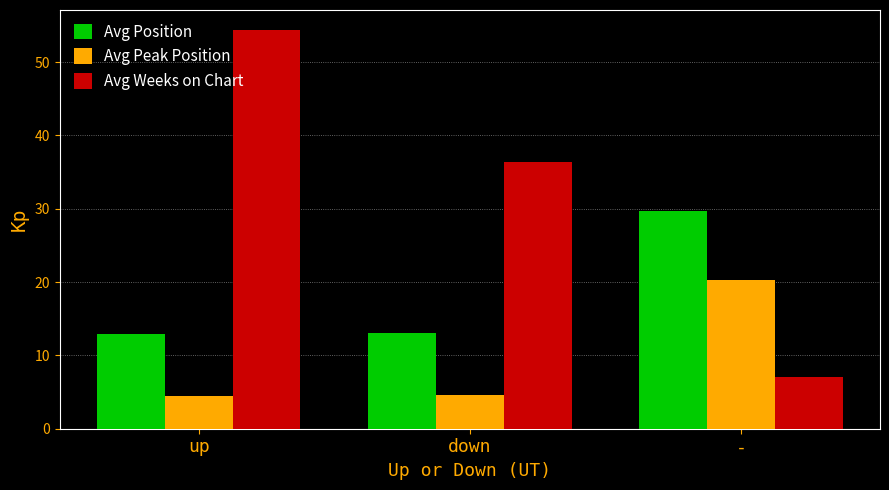

Count the number of categories in the chart.

3